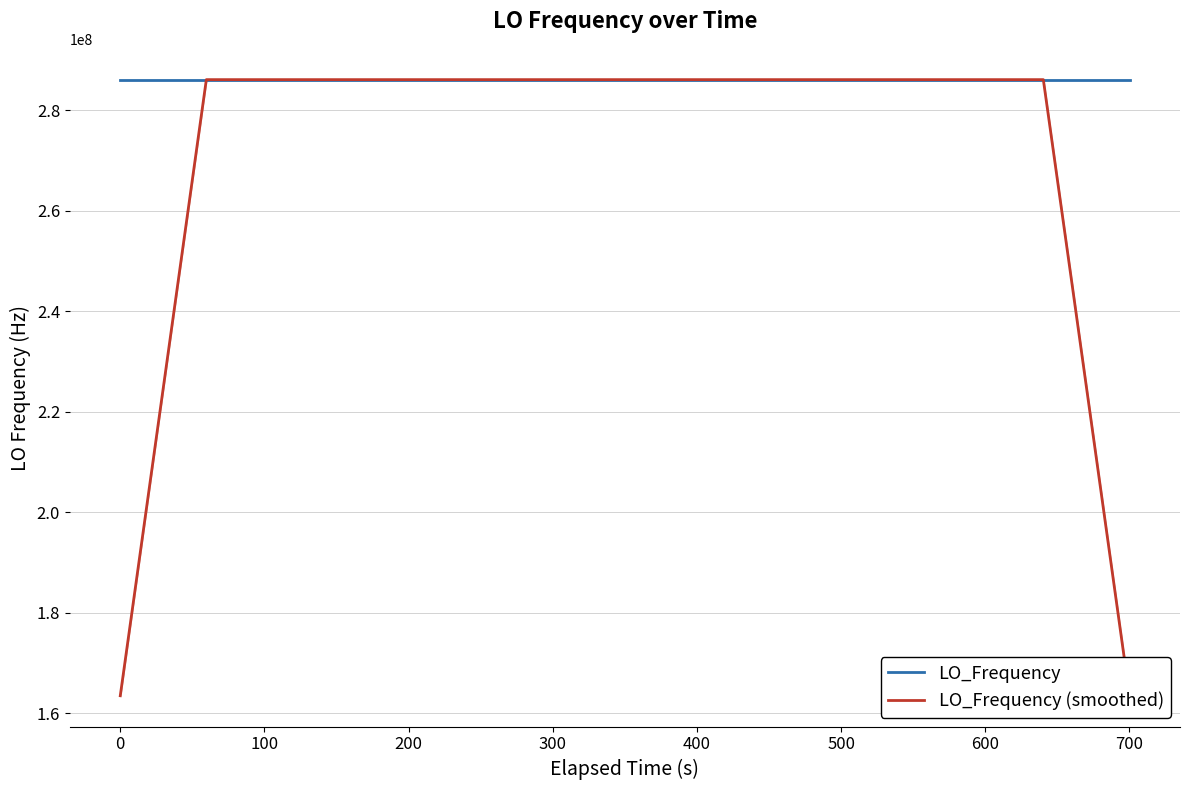

What is the difference between the maximum and minimum values in the LO_Frequency series?

13.1